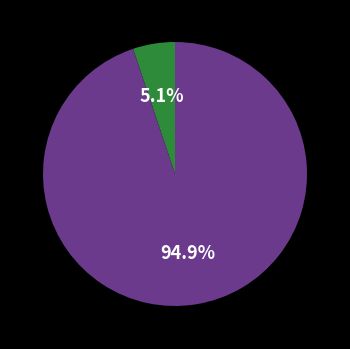

Is there a majority slice in this chart?

Yes